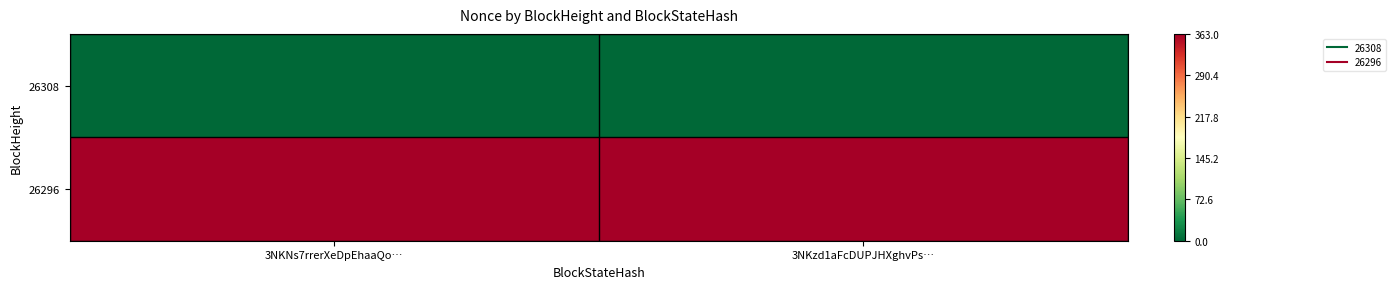

Reading right to left, what are all the values shown in this chart?

26308: 3NKzd1aFcDUPJHXghvPs…=0	3NKNs7rrerXeDpEhaaQo…=0
26296: 3NKzd1aFcDUPJHXghvPs…=1	3NKNs7rrerXeDpEhaaQo…=1